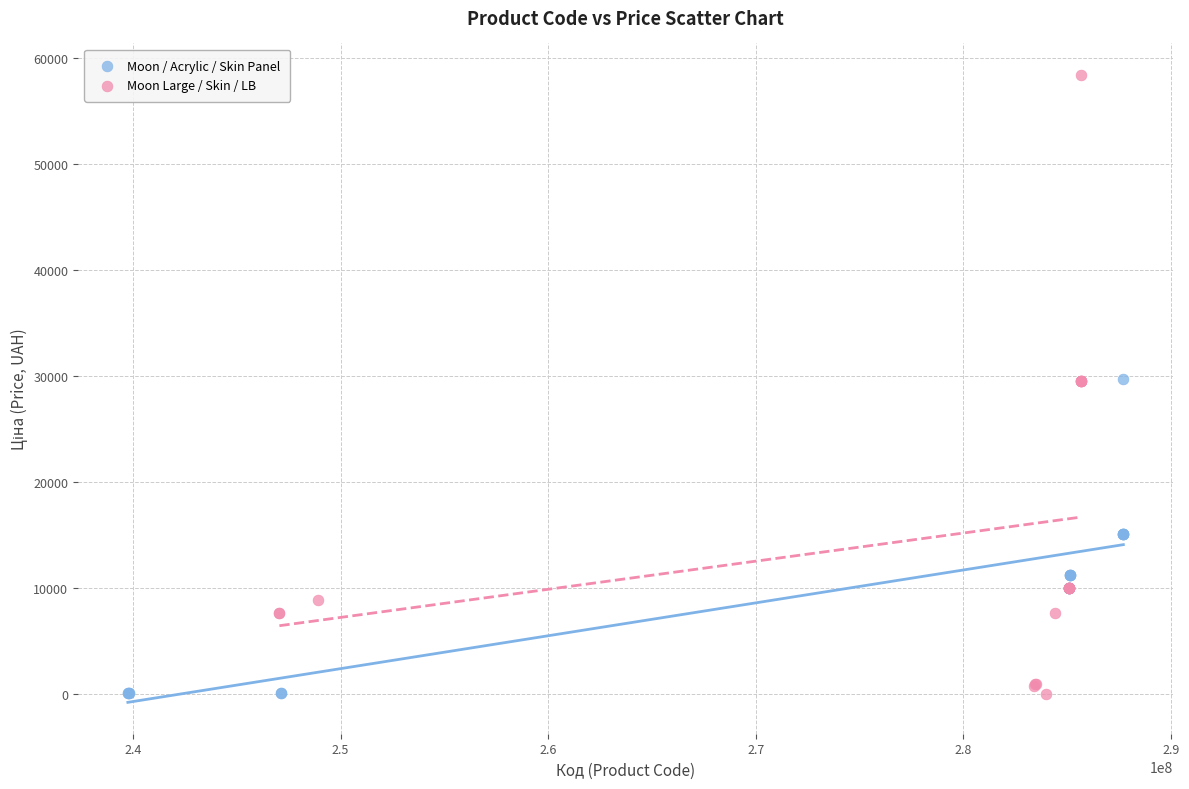

Which series reaches the maximum Y coordinate?

Moon Large / Skin / LB